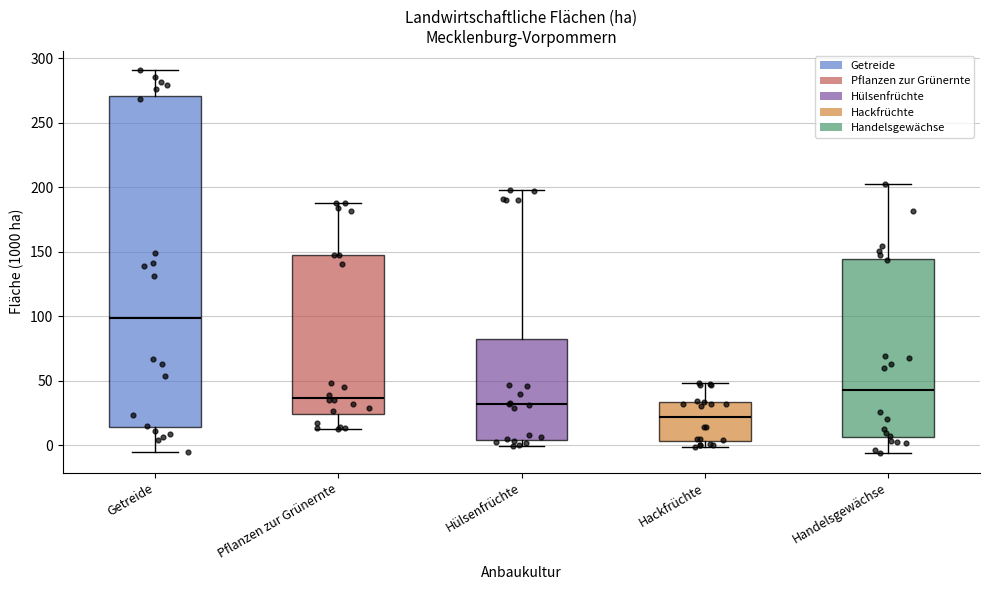

Where does the upper whisker of the box for Hackfrüchte end on the y-axis? The values are not printed on the chart, so give them approximately, as read against the axis.

50